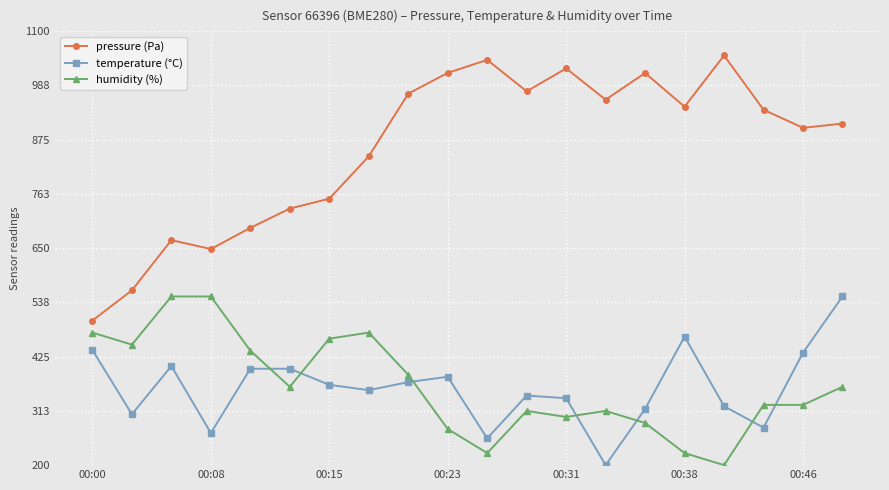

What is the sum of all pressure (Pa) values?

17131.6